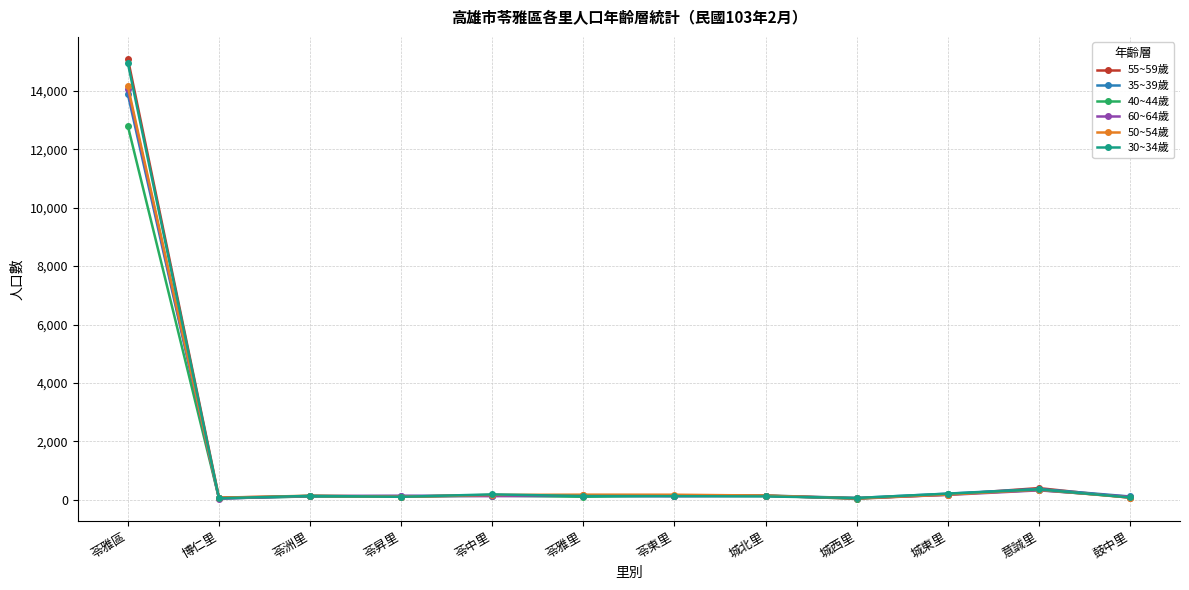

How many data points does each series have?

12